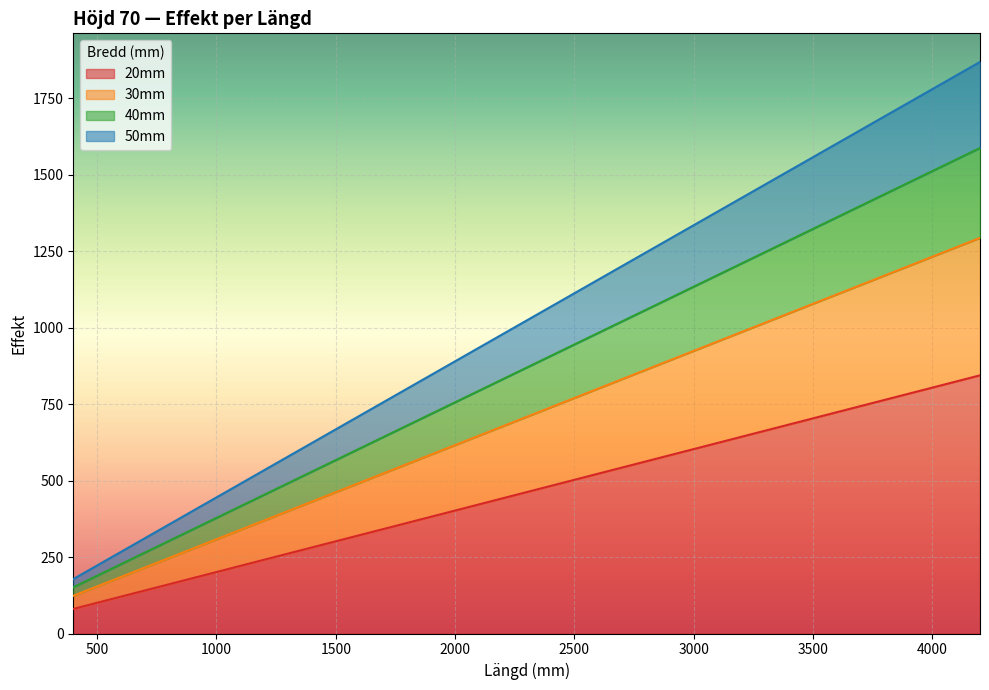

Reading right to left, transcribe all the data shown in this chart.

20mm: 844.2	804.0	763.8	723.6	683.4	643.2	603.0	582.9	562.8	542.7	522.6	502.5	482.4	462.3	442.2	422.1	402.0	381.9	361.8	341.7	321.6	301.5	281.4	261.3	241.2	221.1	201.0	180.9	160.8	140.7	120.6	100.5	80.4
30mm: 1293.6	1232.0	1170.4	1108.8	1047.2	985.6	924.0	893.2	862.4	831.6	800.8	770.0	739.2	708.4	677.6	646.8	616.0	585.2	554.4	523.6	492.8	462.0	431.2	400.4	369.6	338.8	308.0	277.2	246.4	215.6	184.8	154.0	123.2
40mm: 1587.6	1512.0	1436.4	1360.8	1285.2	1209.6	1134.0	1096.2	1058.4	1020.6	982.8	945.0	907.2	869.4	831.6	793.8	756.0	718.2	680.4	642.6	604.8	567.0	529.2	491.4	453.6	415.8	378.0	340.2	302.4	264.6	226.8	189.0	151.2
50mm: 1869.0	1780.0	1691.0	1602.0	1513.0	1424.0	1335.0	1290.5	1246.0	1201.5	1157.0	1112.5	1068.0	1023.5	979.0	934.5	890.0	845.5	801.0	756.5	712.0	667.5	623.0	578.5	534.0	489.5	445.0	400.5	356.0	311.5	267.0	222.5	178.0